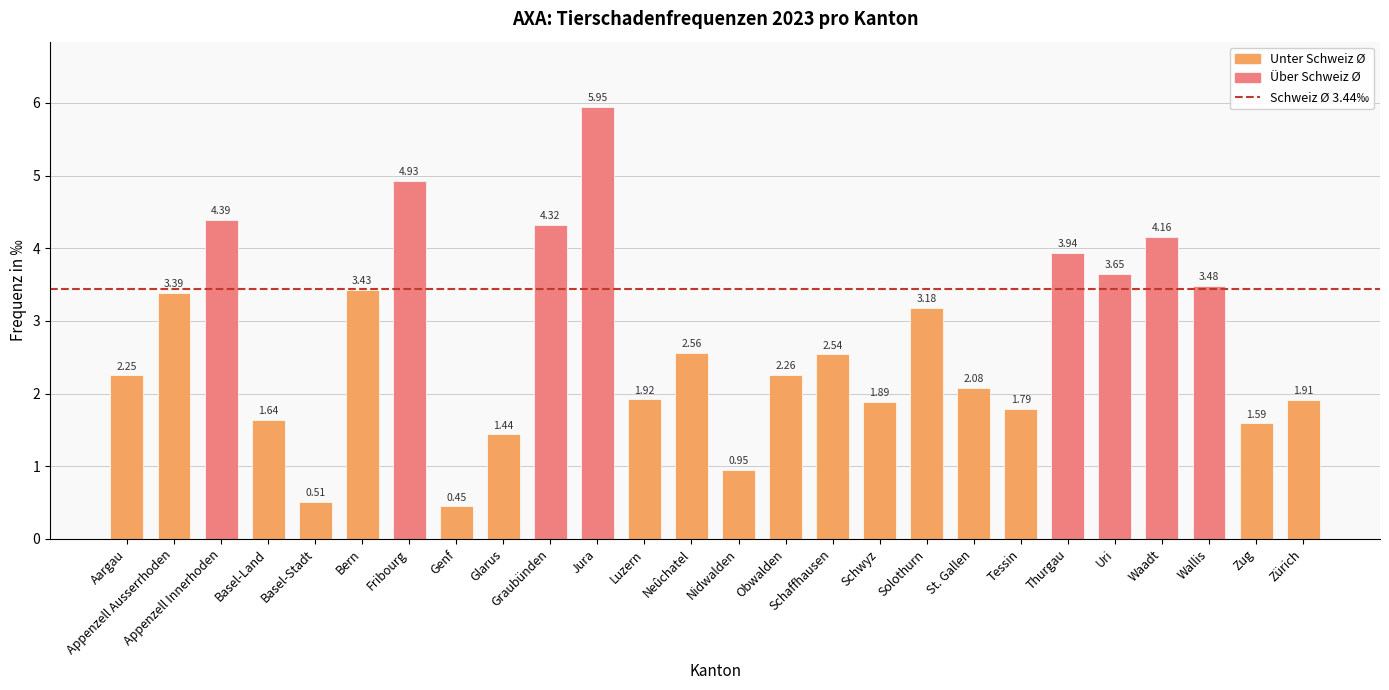

What is the difference between the maximum and minimum values?

5.5